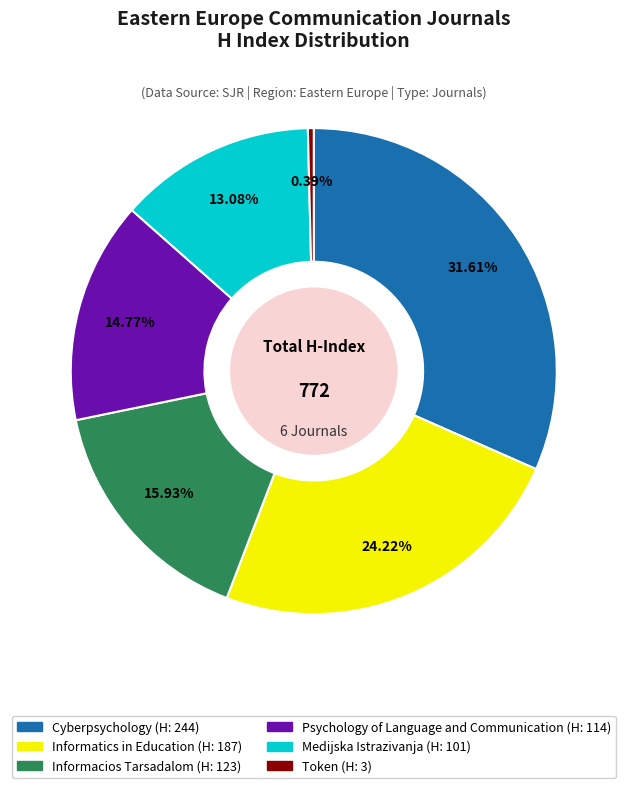

What is the ratio of the value at Informatics in Education to the value at Cyberpsychology?

0.8